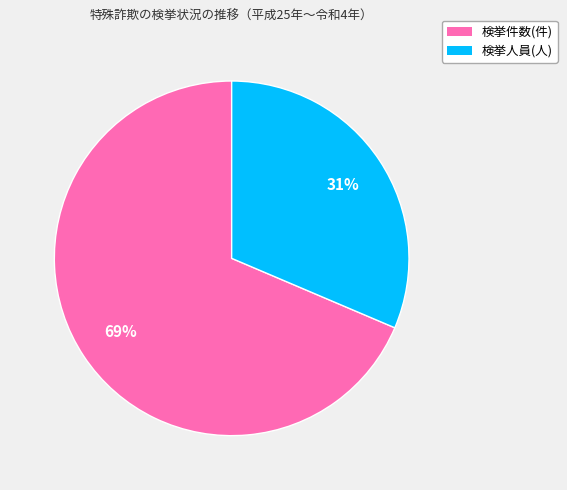

To the nearest percent, what is the average slice percentage?

50%